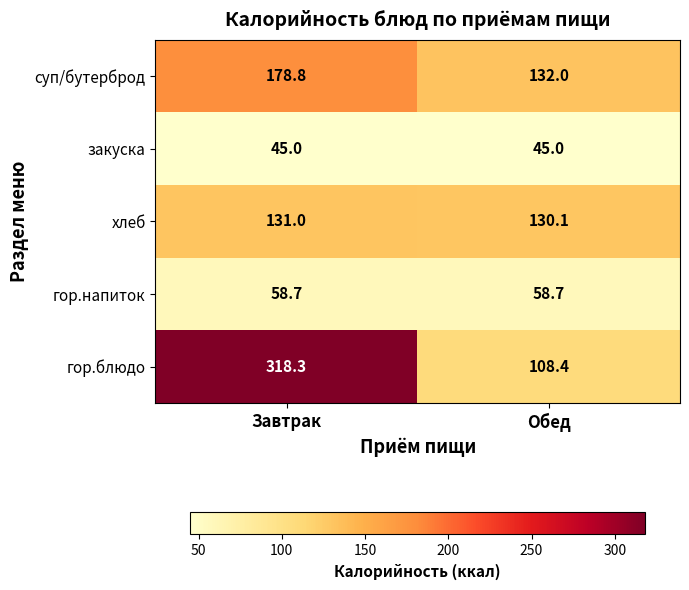

What is the sum of the гор.блюдо values at Обед and Завтрак?

426.7